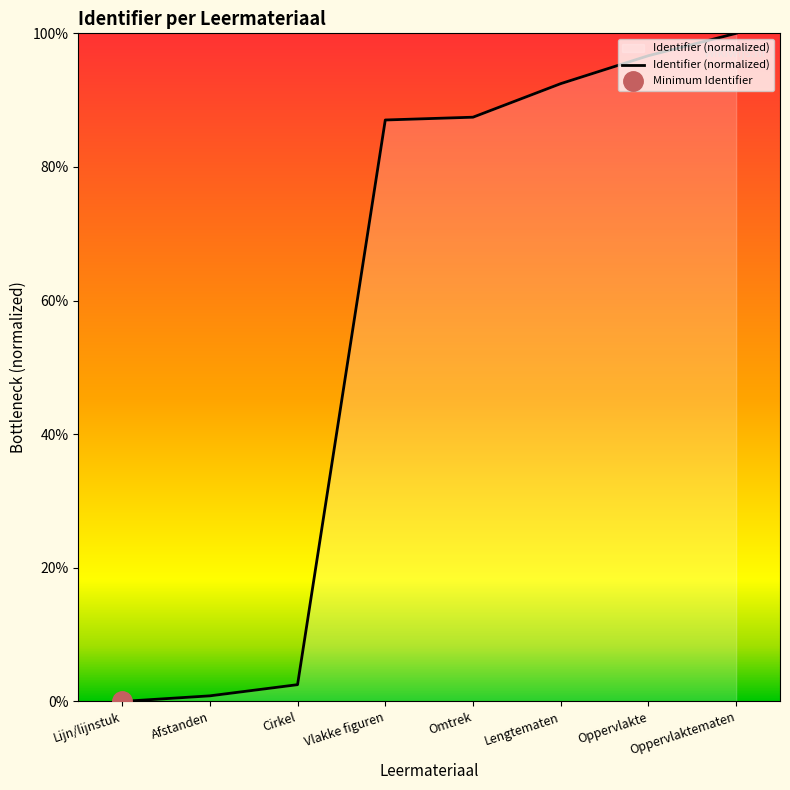

Reading left to right, transcribe all the data shown in this chart.

Lijn/lijnstuk=0.0	Afstanden=0.0	Cirkel=0.0	Vlakke figuren=0.9	Omtrek=0.9	Lengtematen=0.9	Oppervlakte=1.0	Oppervlaktematen=1.0